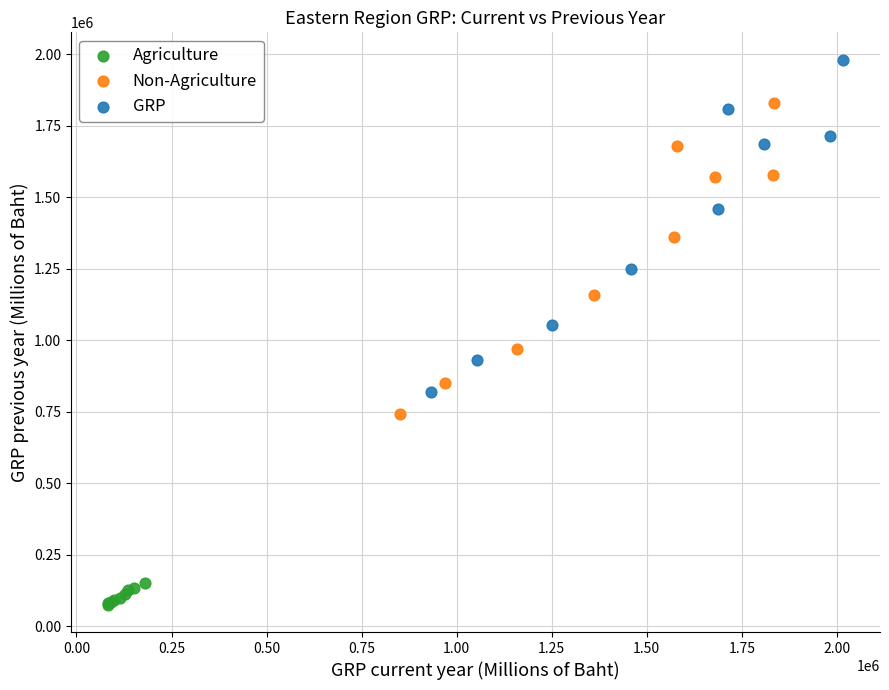

Which series reaches the minimum Y coordinate?

Agriculture